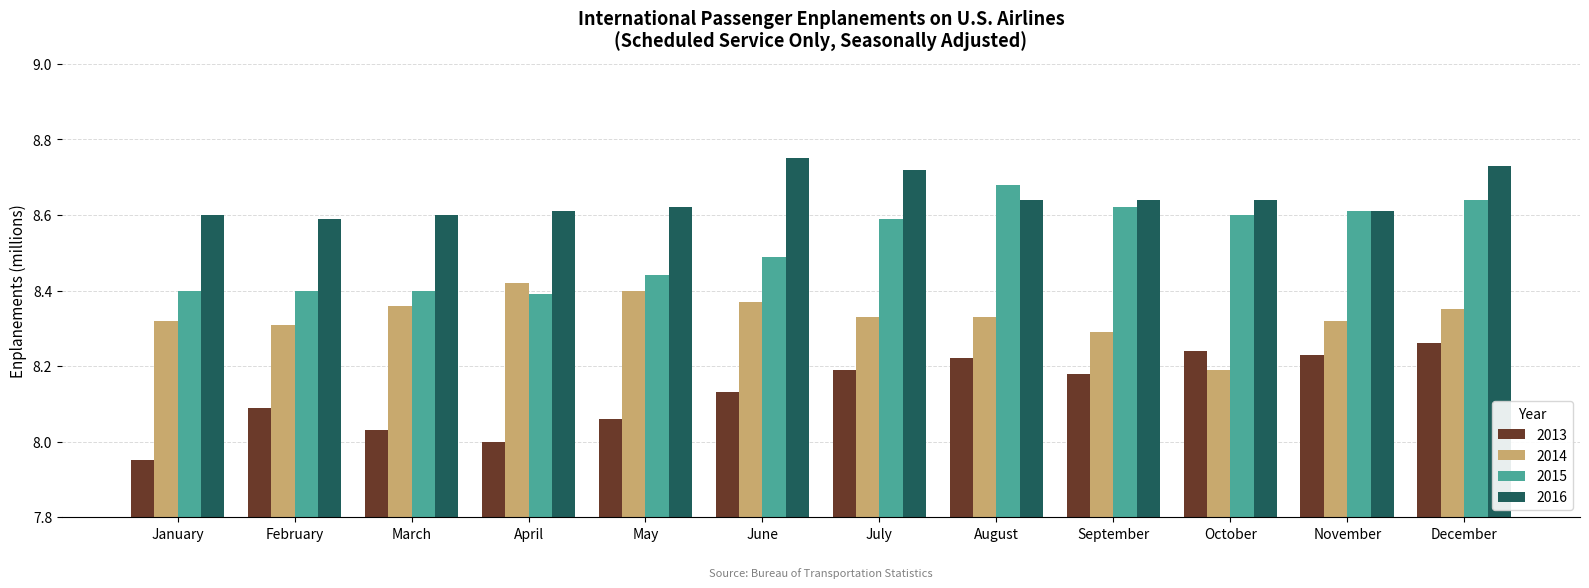

List the series in order of their peak value, highest first.

2016, 2015, 2014, 2013